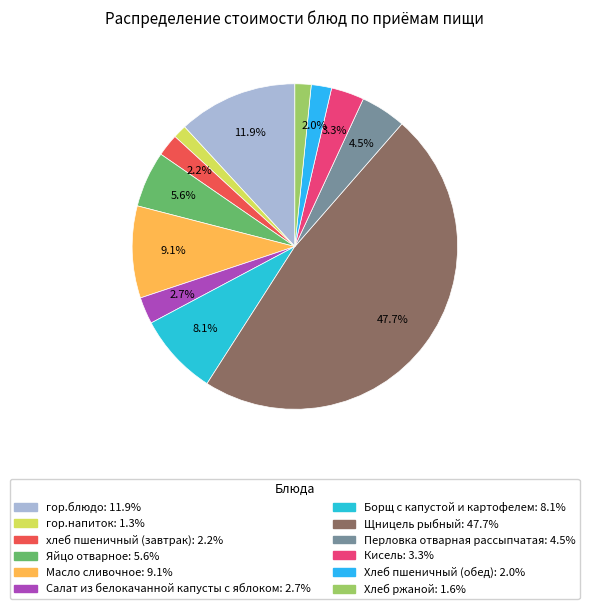

What is the ratio of the value at Кисель to the value at Перловка отварная рассыпчатая?

0.7